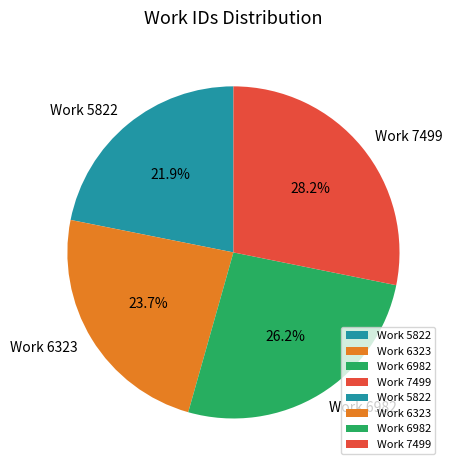

What portion of the pie excludes Work 6323?

76.3%